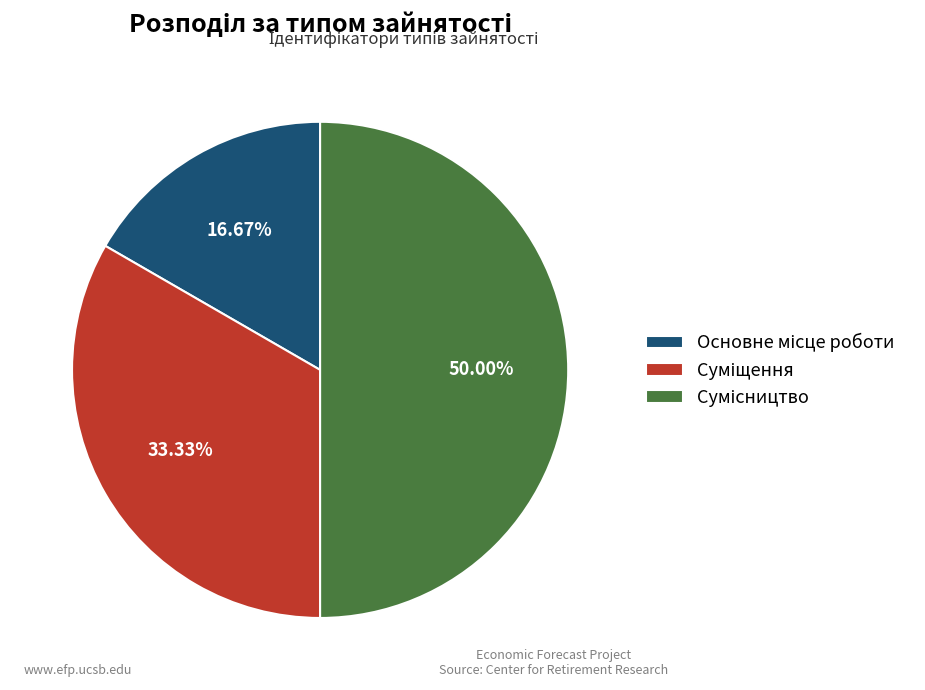

How many segments does this pie chart have?

3